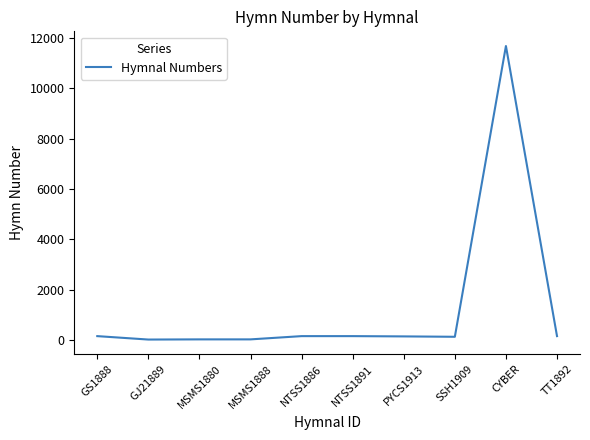

What is the greatest value displayed?

11674